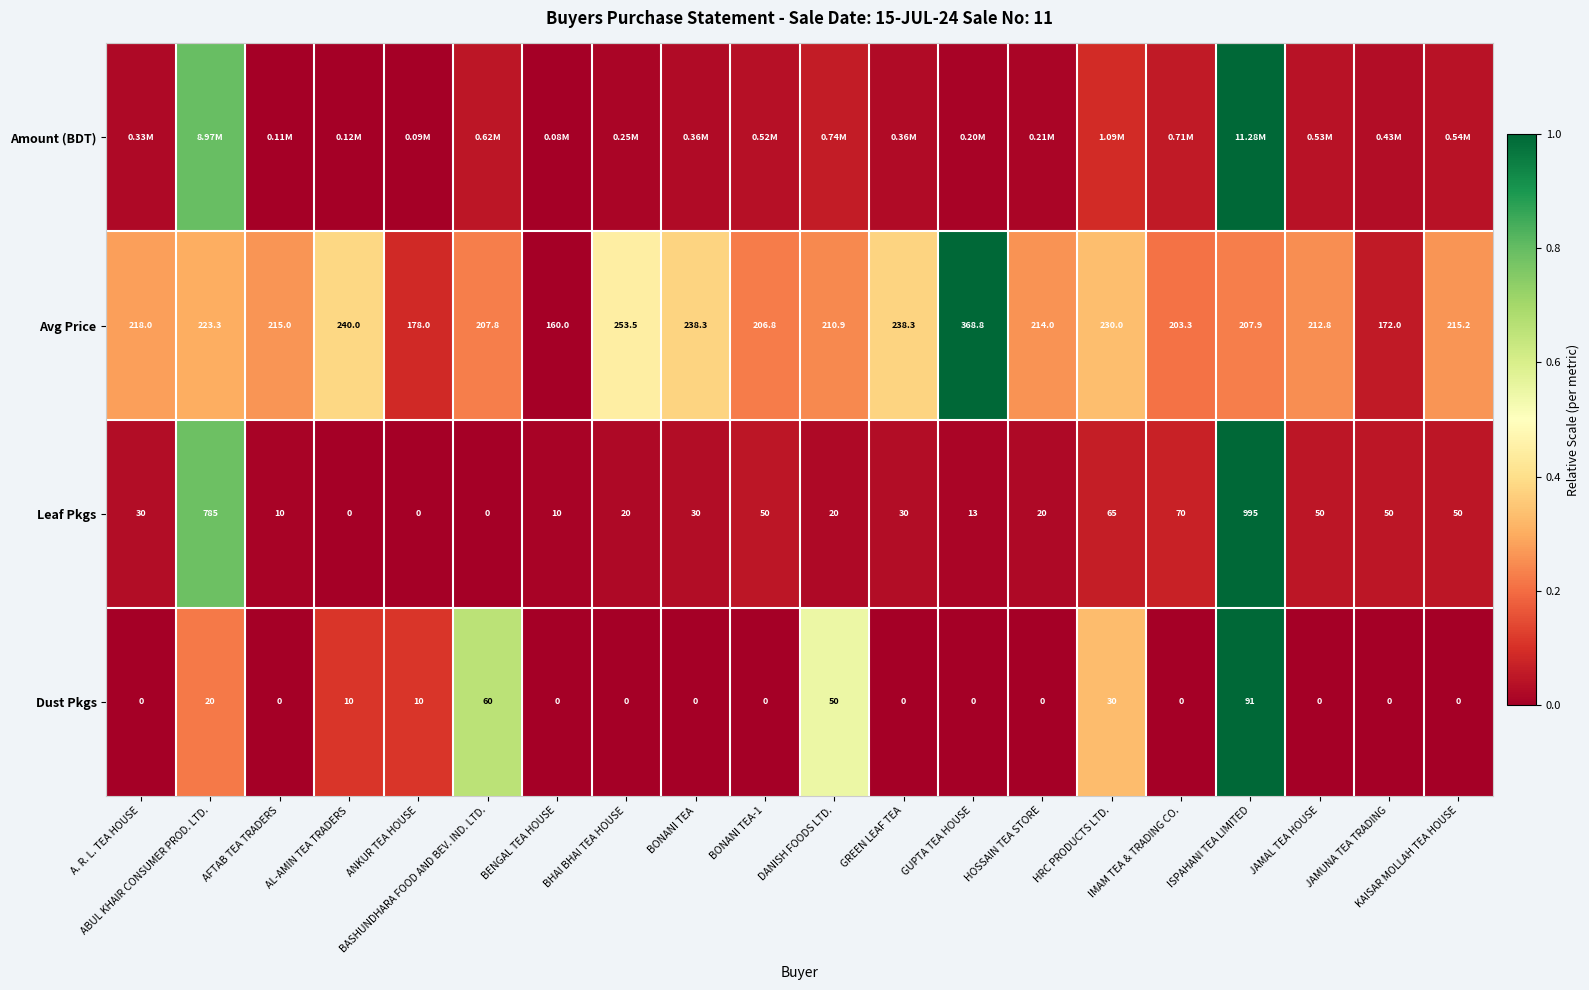

True or false: Leaf Pkgs has a value of 0.1 at JAMUNA TEA TRADING.

False